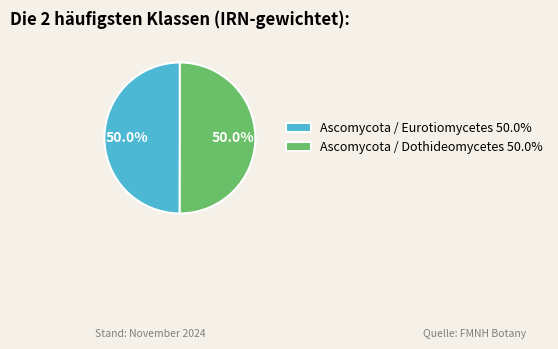

Combined, do Ascomycota / Eurotiomycetes and Ascomycota / Dothideomycetes account for over 50%?

Yes